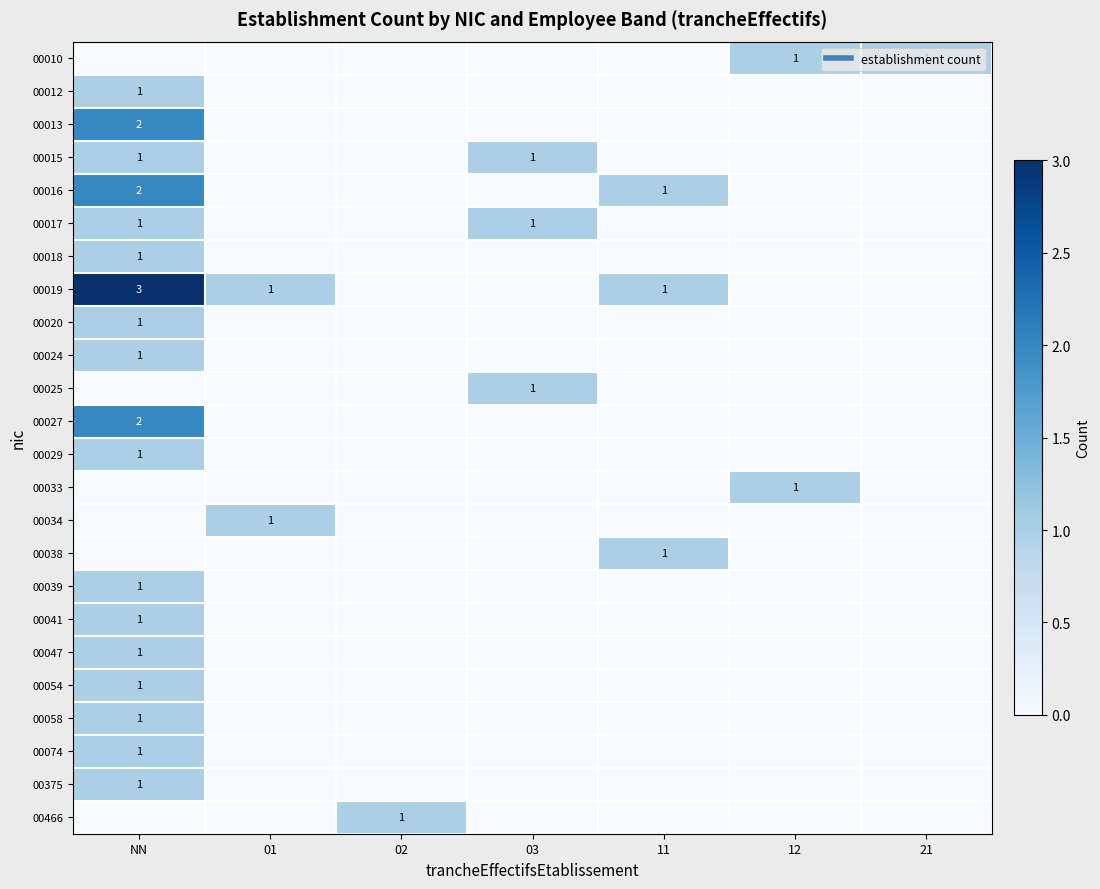

What is the total value across all series at 12?

2